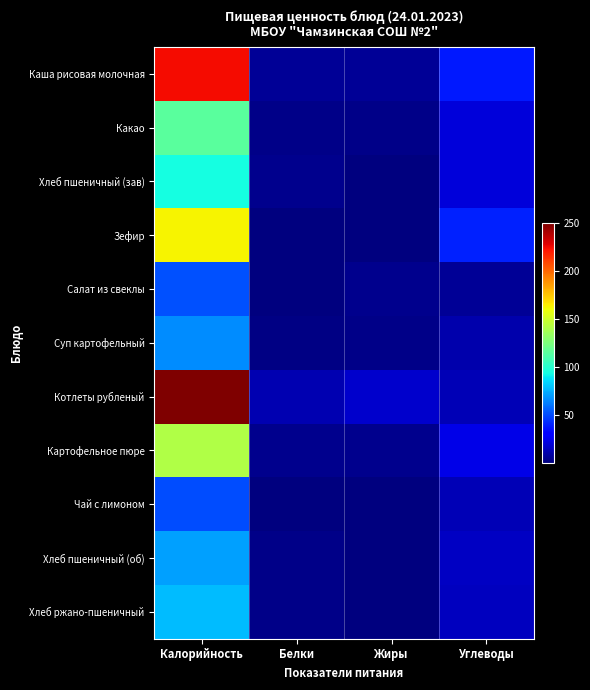

At which category is the sum across all series the highest?

Калорийность